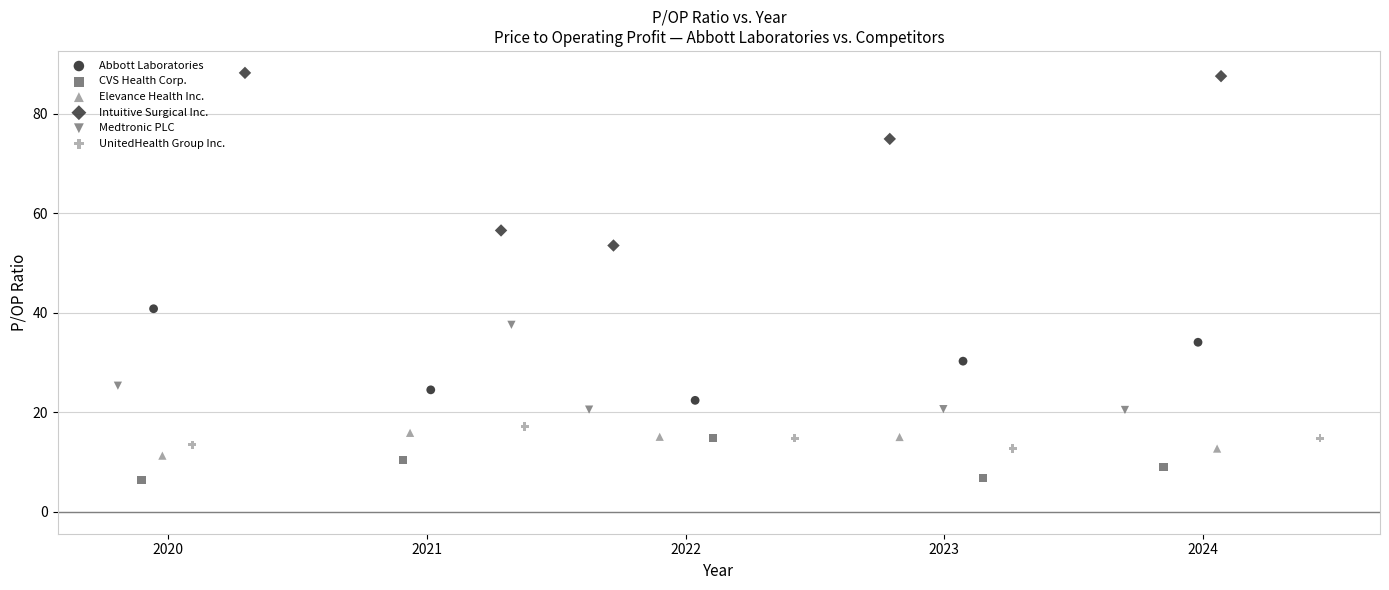

Which series reaches the maximum Y coordinate?

Intuitive Surgical Inc.